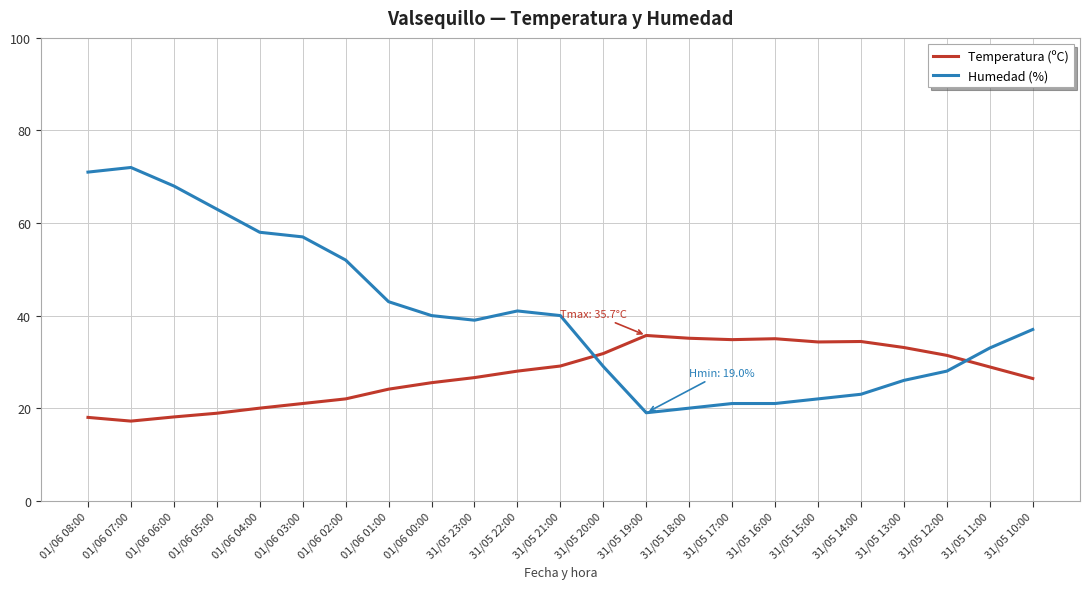

Is the value of Humedad (%) at 31/05 10:00 greater than the value of Temperatura (ºC) at 31/05 18:00?

Yes